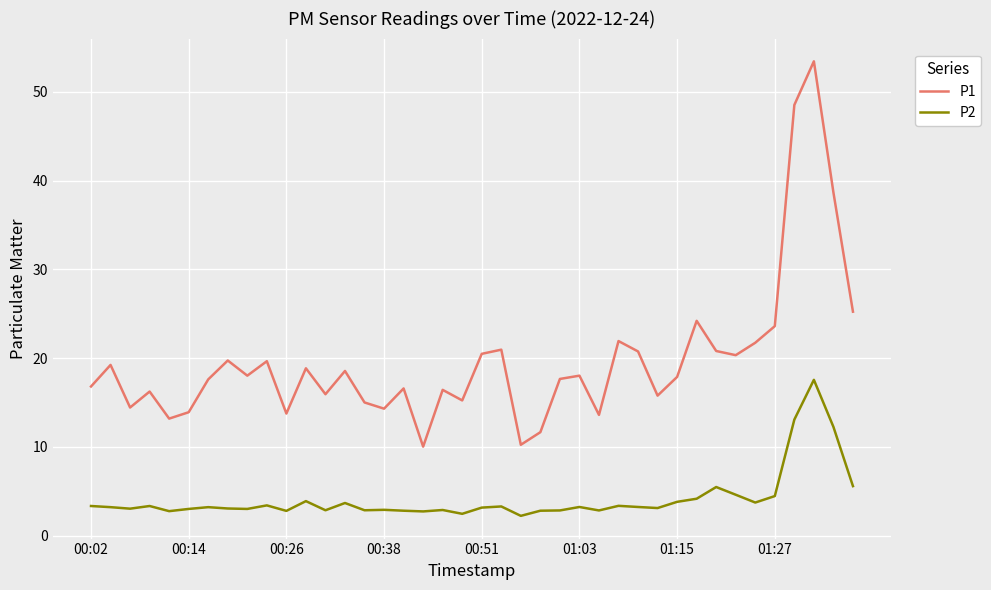

What is the average value of the P1 series?

19.7